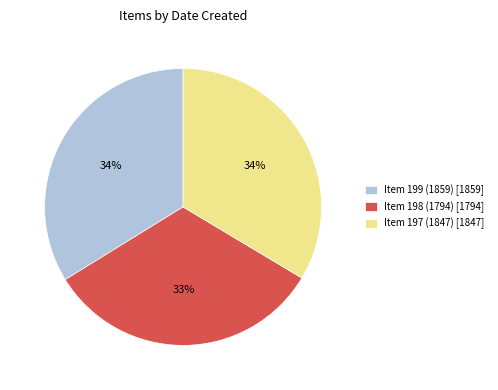

Which has a higher value, Item 198 (1794) or Item 197 (1847)?

Item 197 (1847)